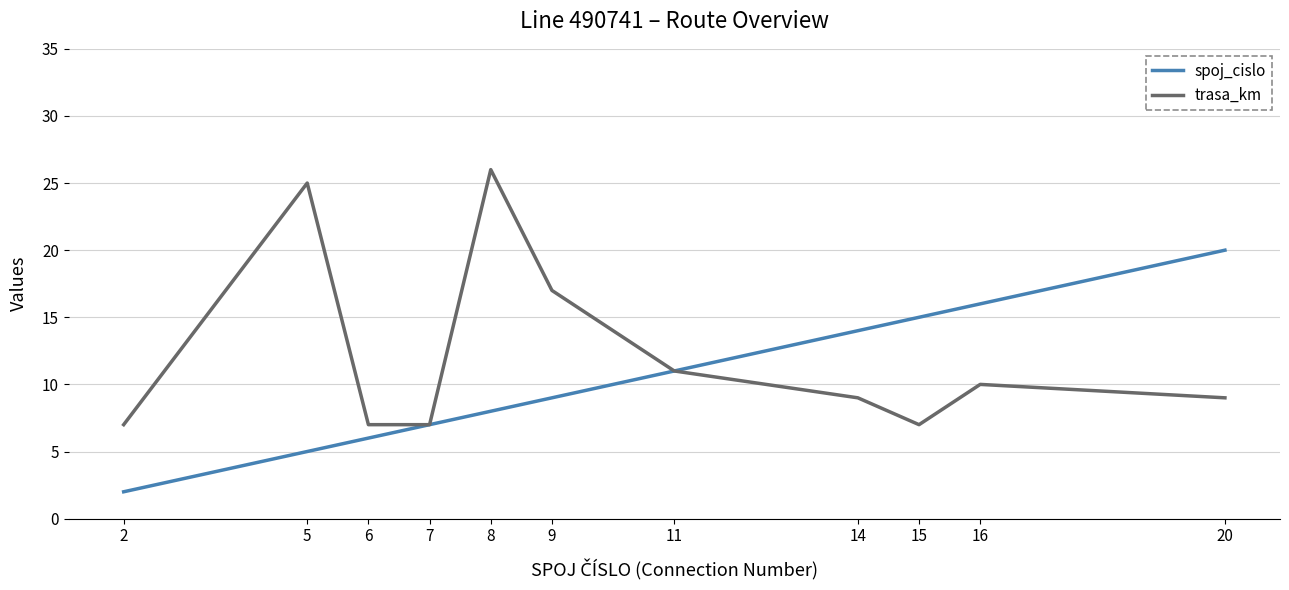

What is the sum of all trasa_km values?

135